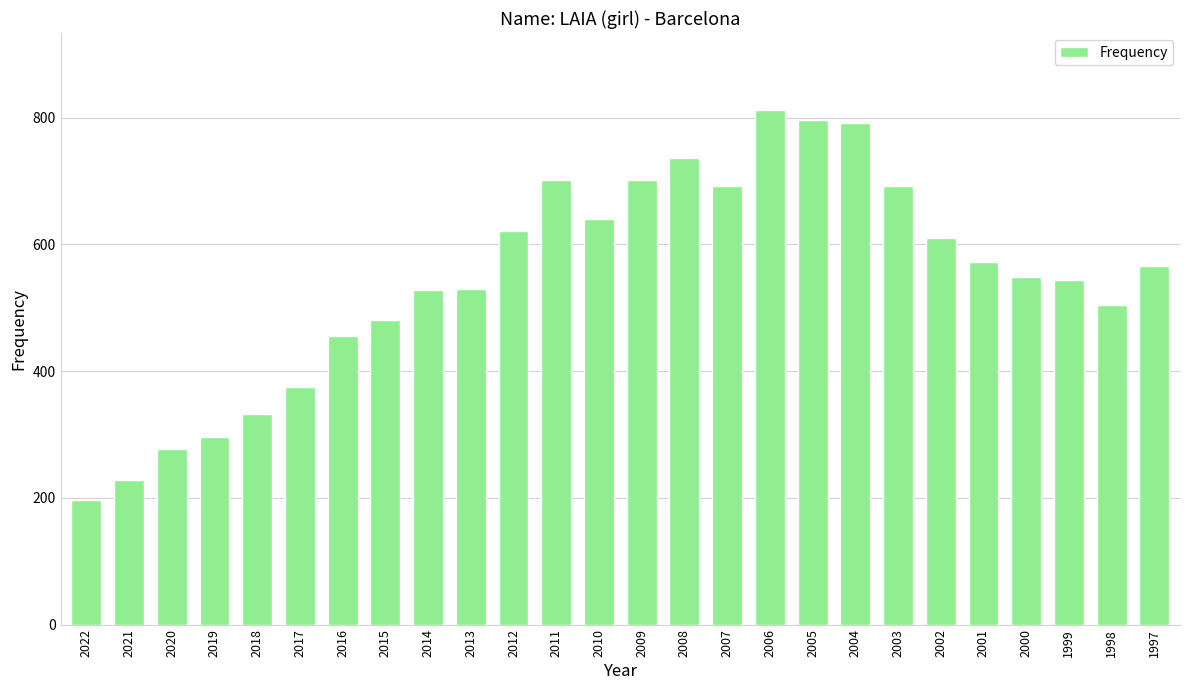

True or false: the data shows 296 at 2019.

True